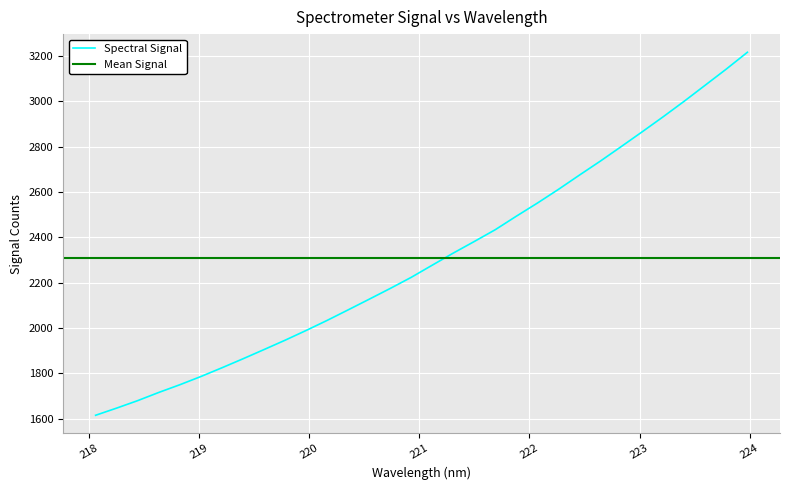

At which label is the value closest to 2415?

221.6902